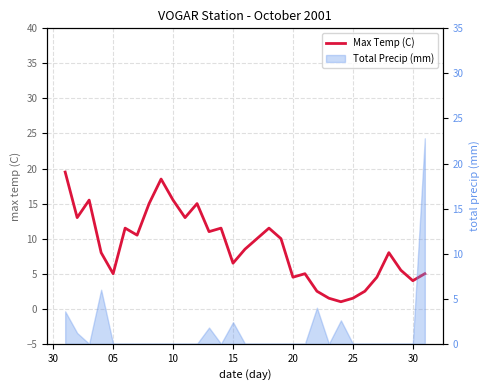

What is the value of the 9th point from the left?

18.5